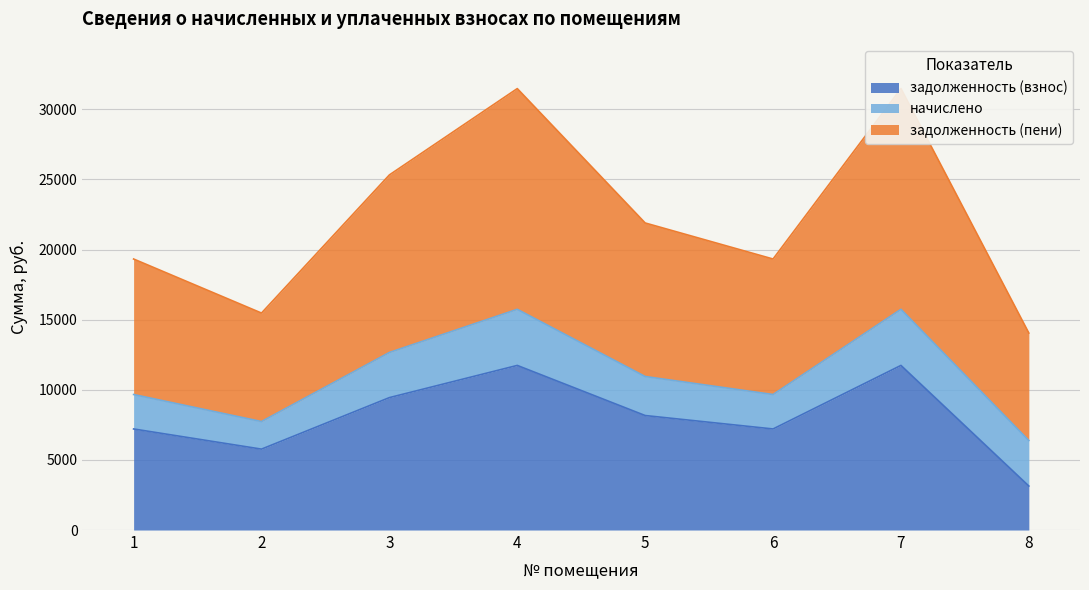

At which category does задолженность (взнос) reach its first local peak?

4